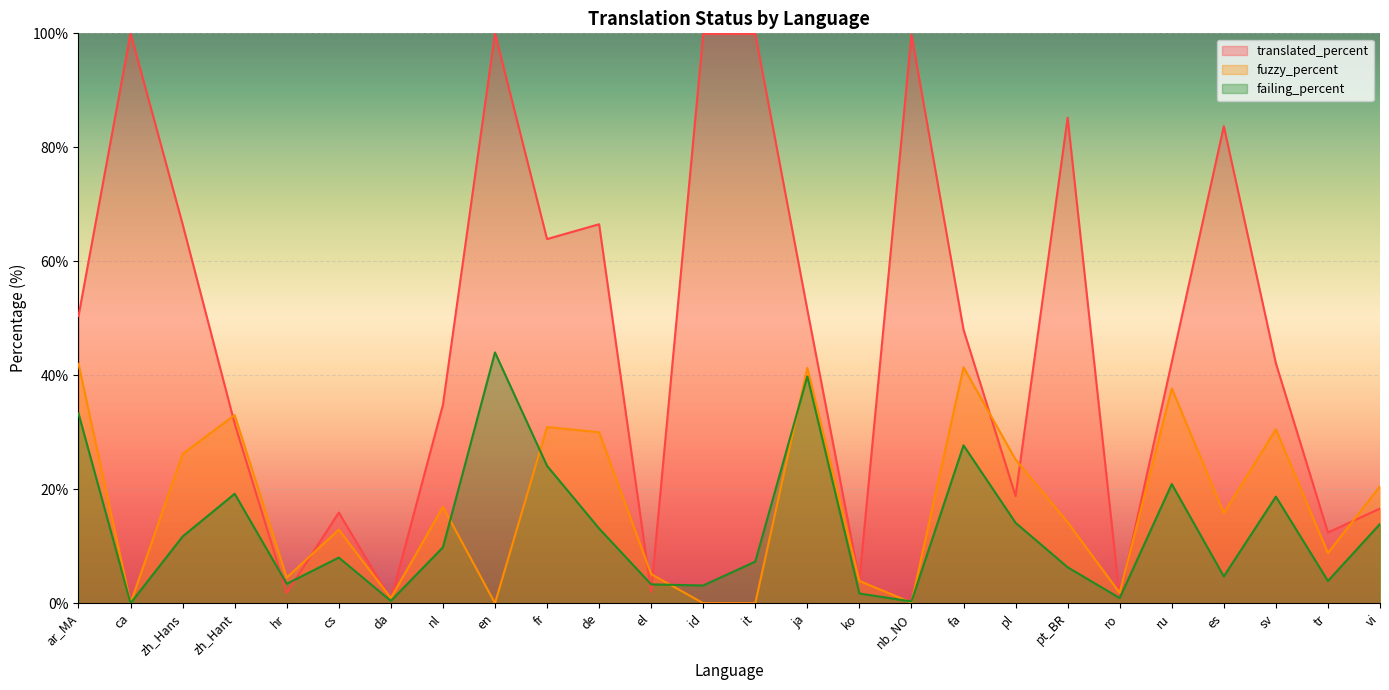

What is the label of the 25th point from the right?

ca